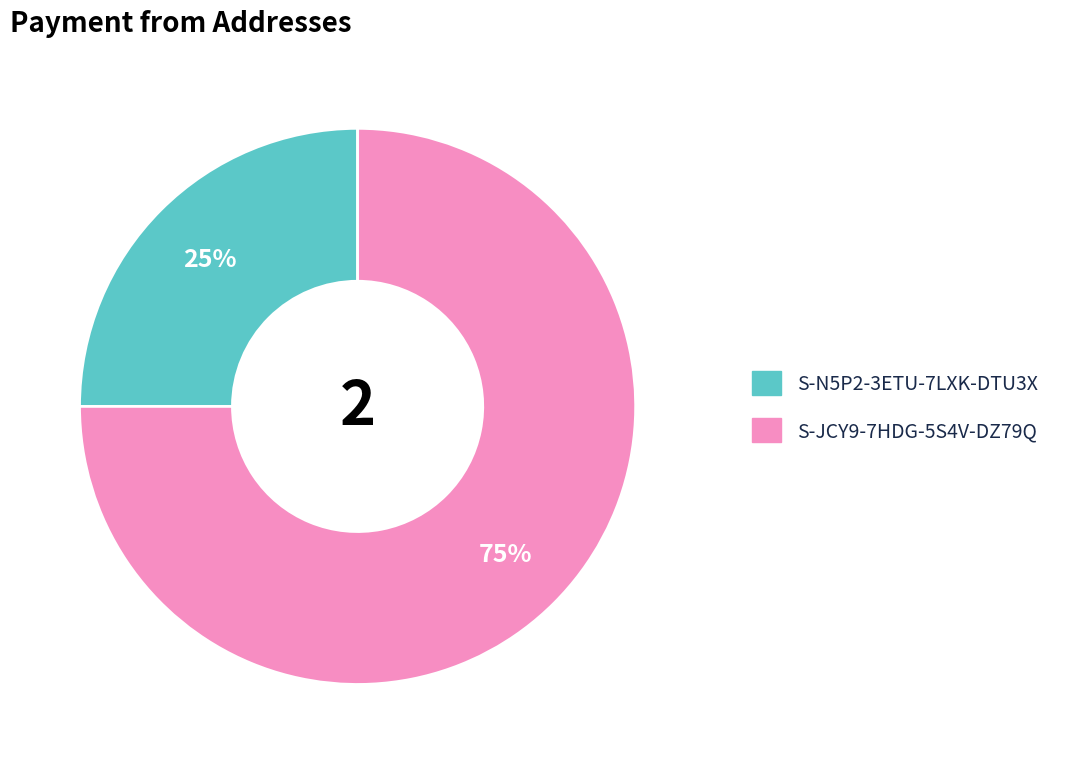

To the nearest percent, what is the difference between the largest and smallest slice percentages?

50%